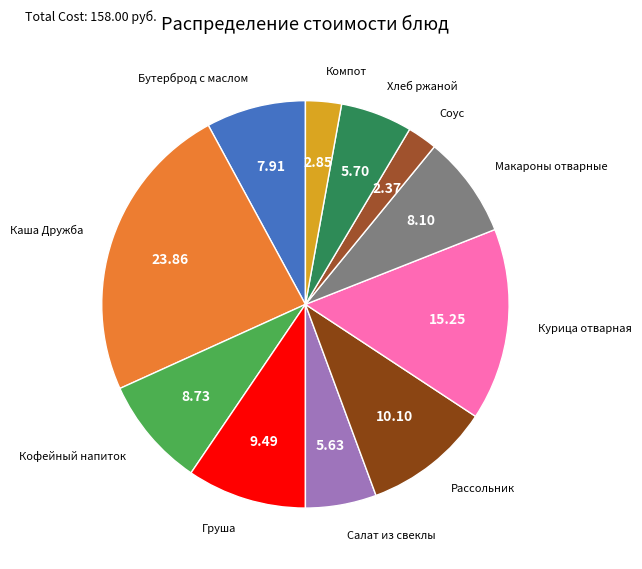

Which has a higher value, Хлеб ржаной or Груша?

Груша